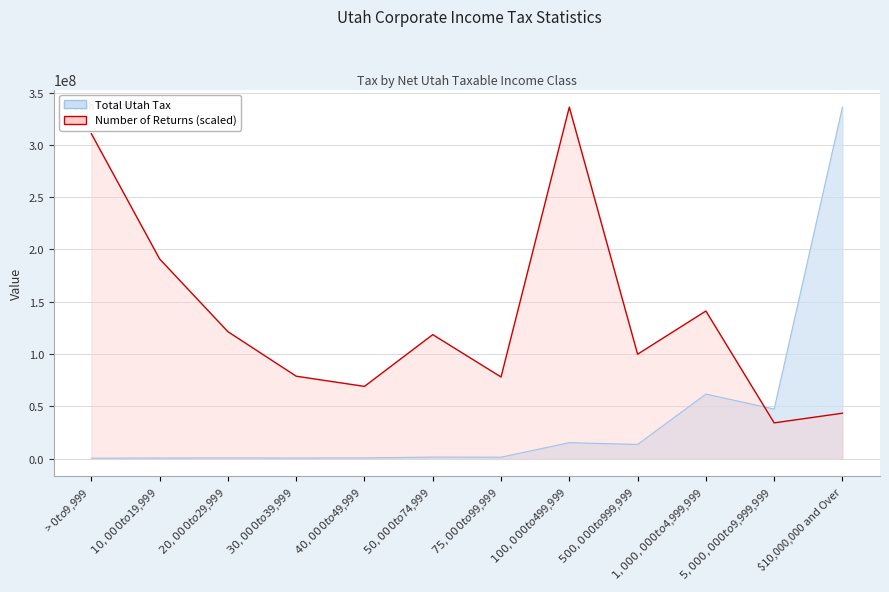

Which series ends up on top after the final intersection of Total Utah Tax and Number of Returns?

Total Utah Tax